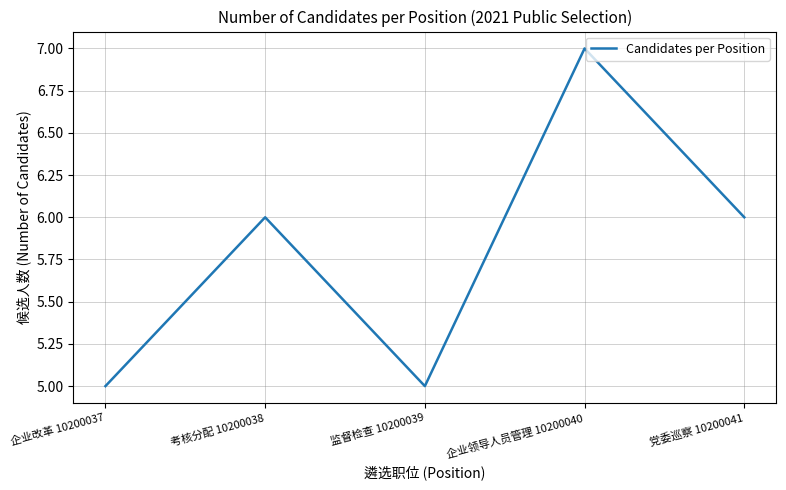

What value does the data have at 监督检查 10200039?

5